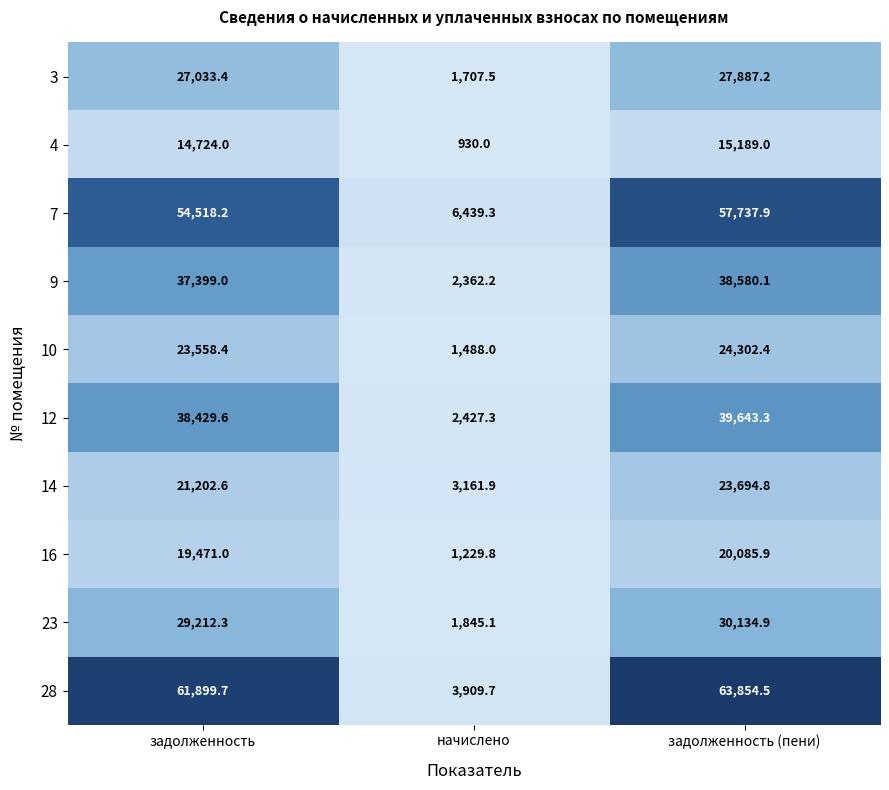

Is it true that 3 equals 1707.5 at начислено?

True